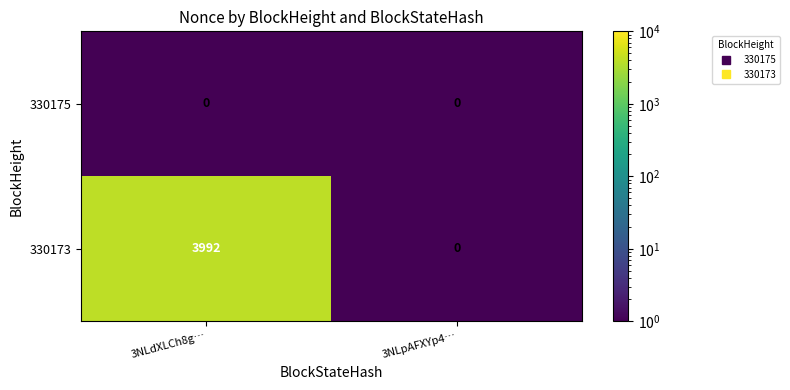

Reading right to left, extract all data points from this chart.

330175: 3NLpAFXYp4…=0	3NLdXLCh8g…=0
330173: 3NLpAFXYp4…=0	3NLdXLCh8g…=3992